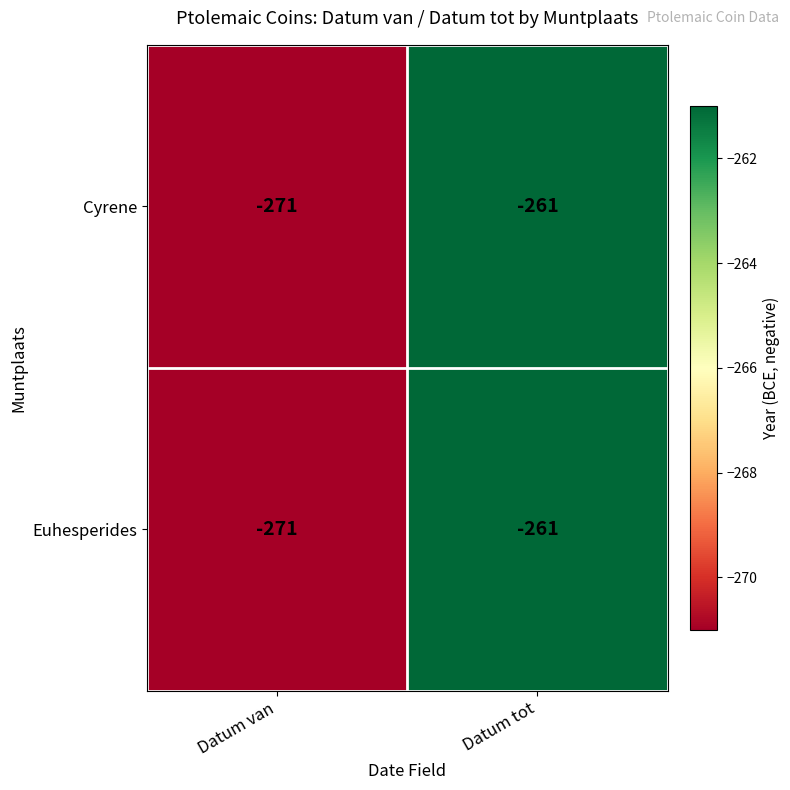

List the labels in order of Cyrene value, largest first.

Datum tot, Datum van